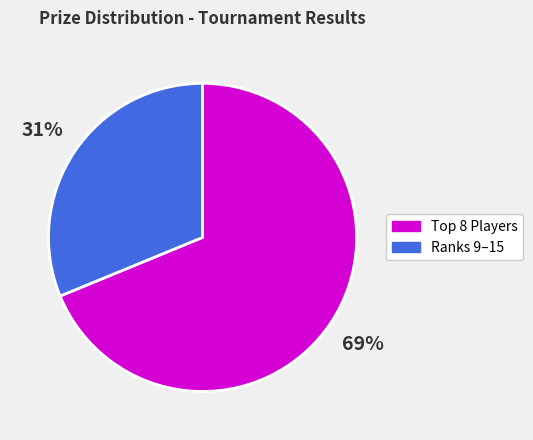

Is there any slice that represents more than half of the pie?

Yes